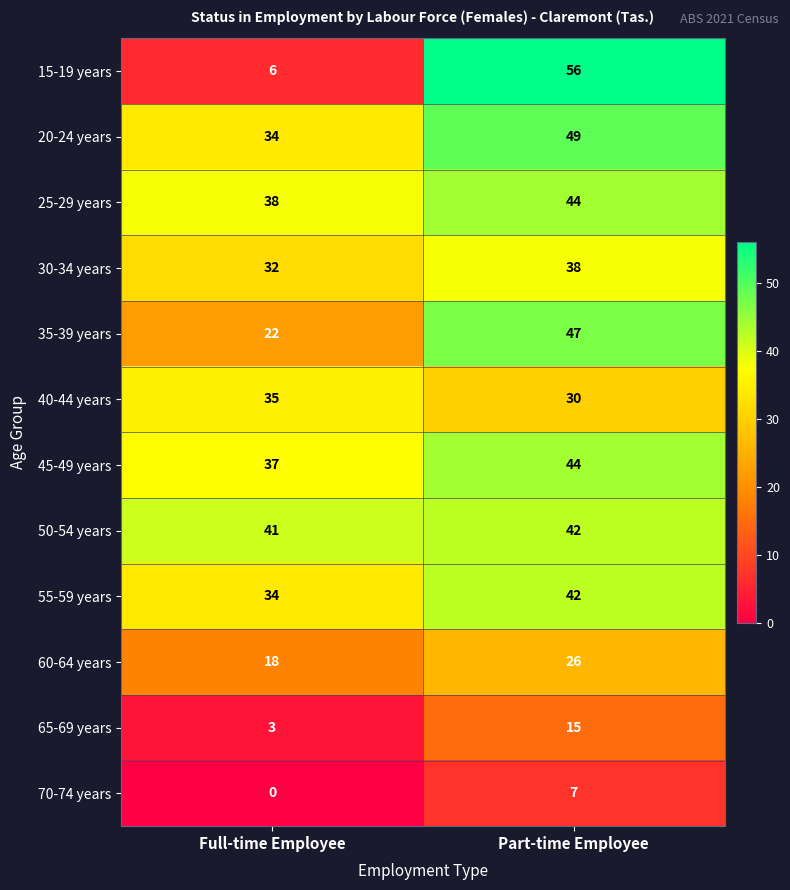

Is it true that 40-44 years equals 46 at Full-time Employee?

False